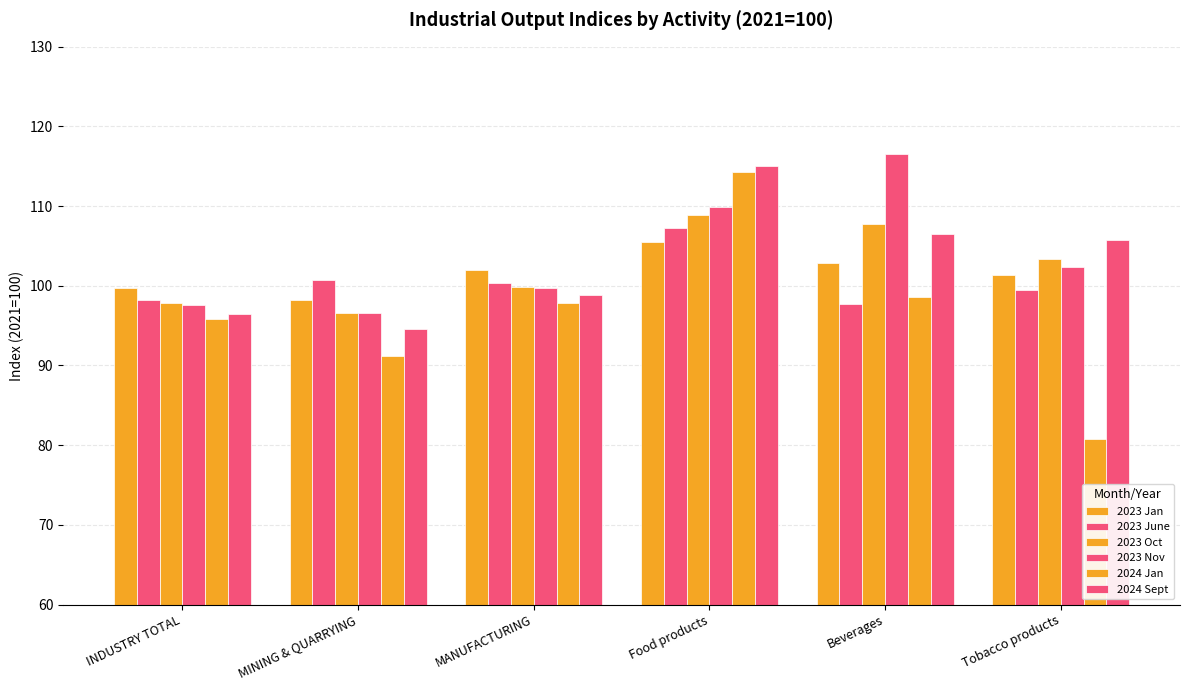

What is the label of the 4th bar from the left?

Food products